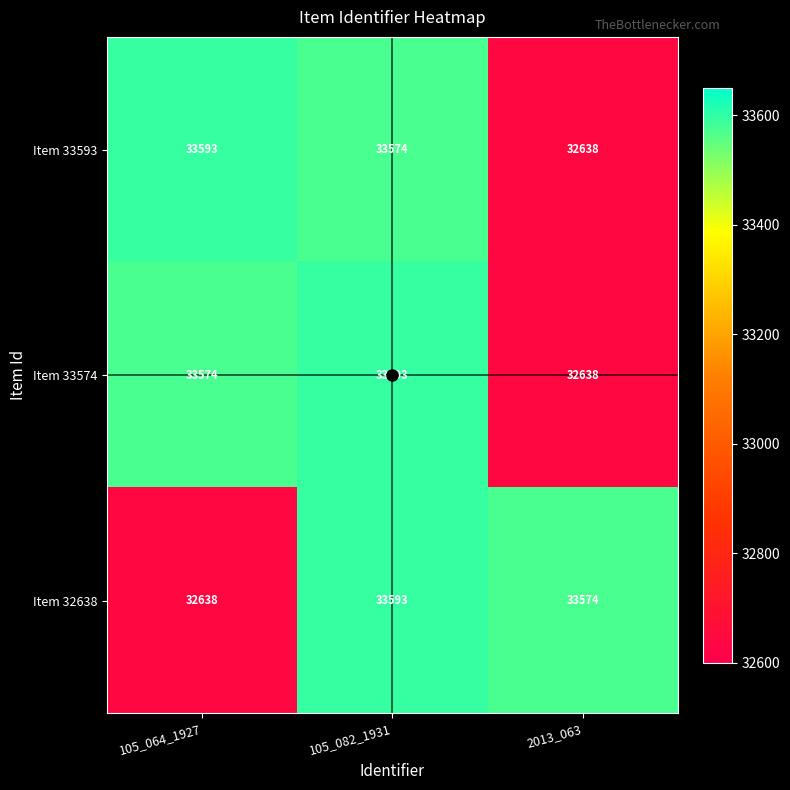

What is the difference between the highest and lowest values at 2013_063?

936